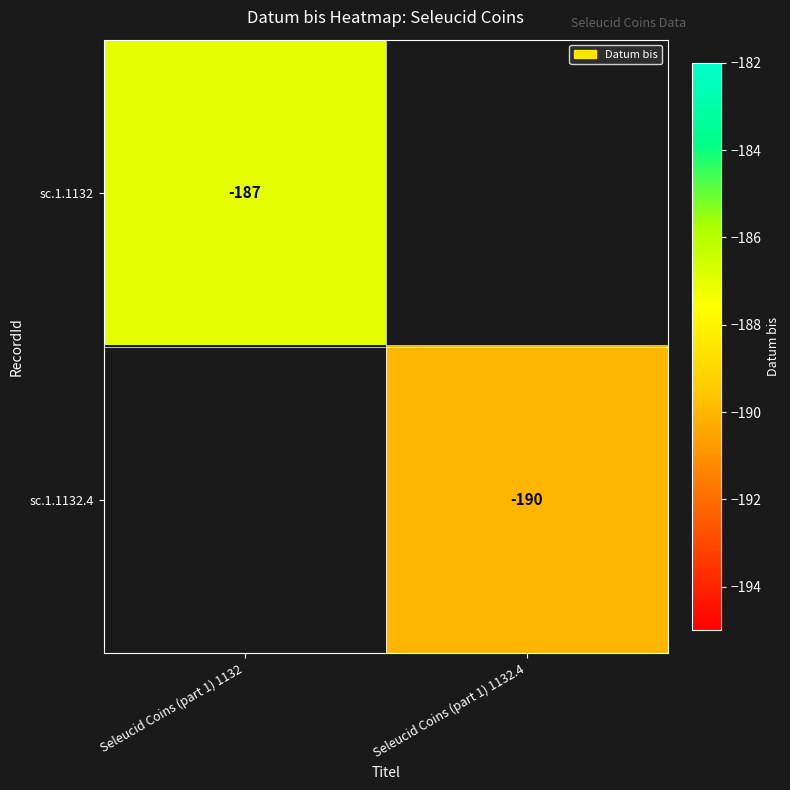

The sc.1.1132.4 series shows -265 at Seleucid Coins (part 1) 1132.4. True or false?

False